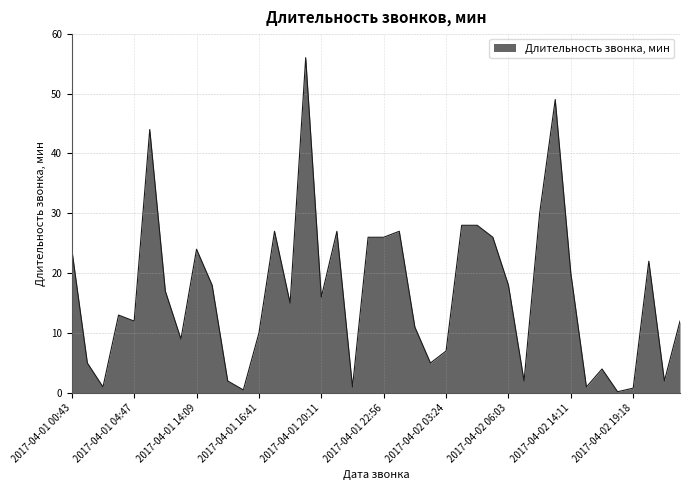

What is the maximum value shown in the chart?

56.0